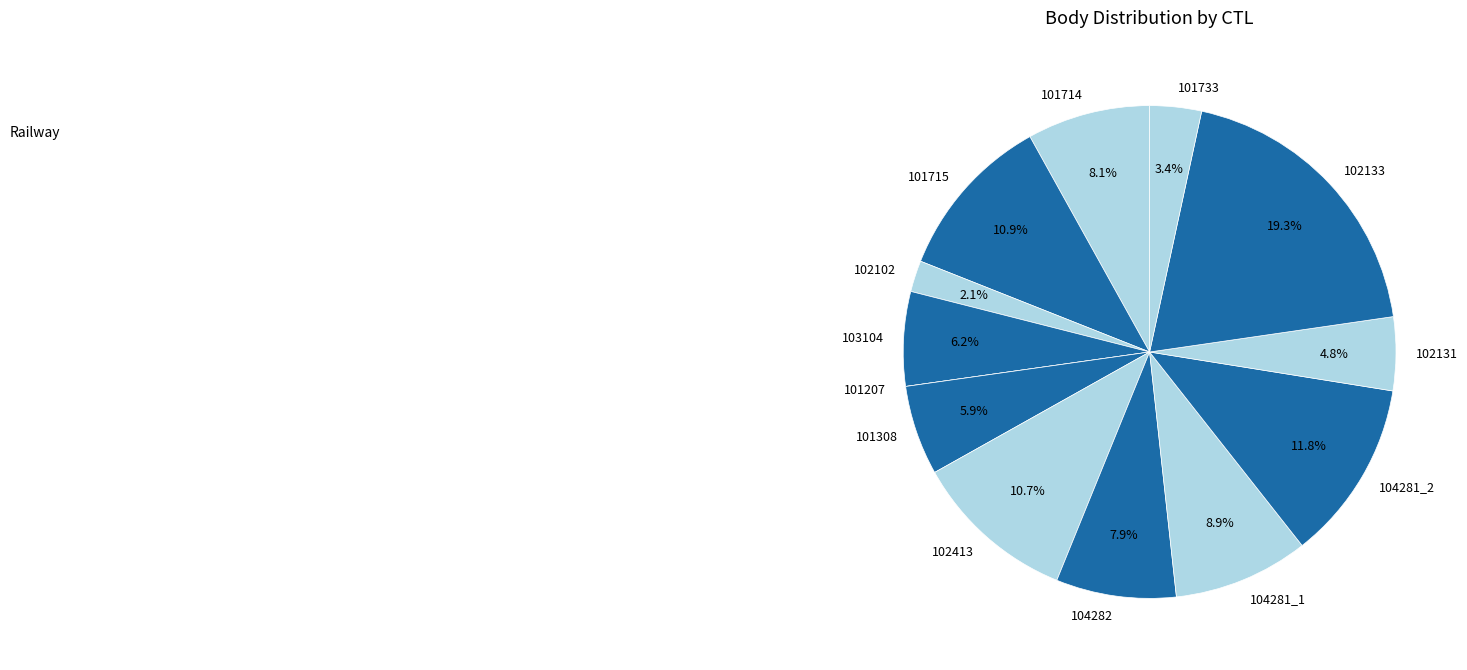

What is the largest slice in the pie chart?

102133